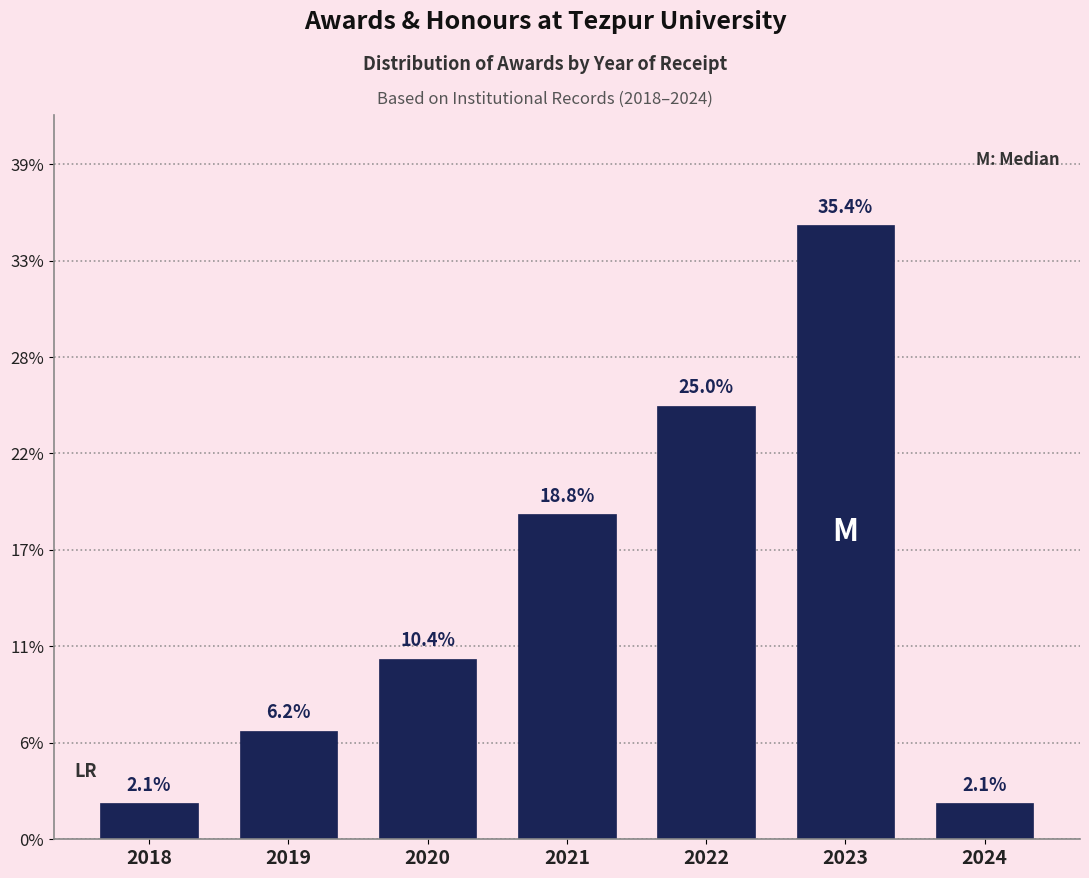

Are the bars horizontal?

No